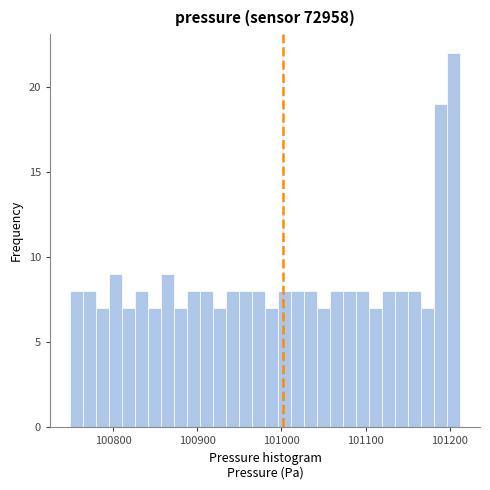

Around what value on the x-axis is the tallest bar? Give the approximate position of its centre, as read against the axis.

101200